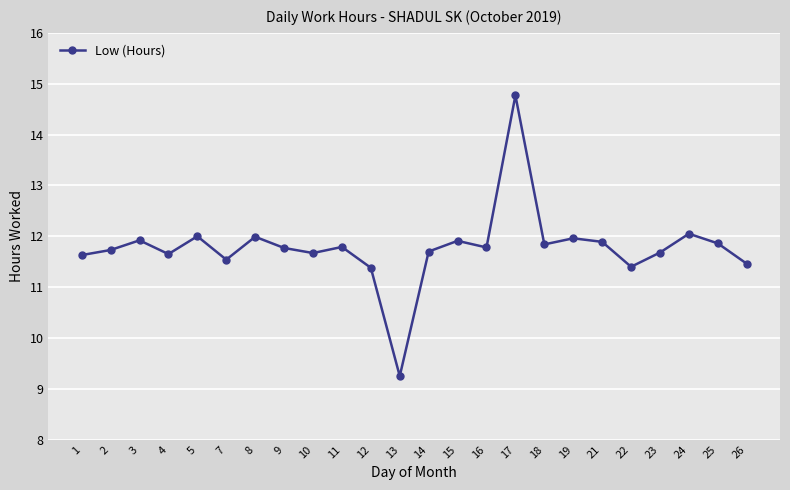

Is this an area chart (filled region under the line)?

No